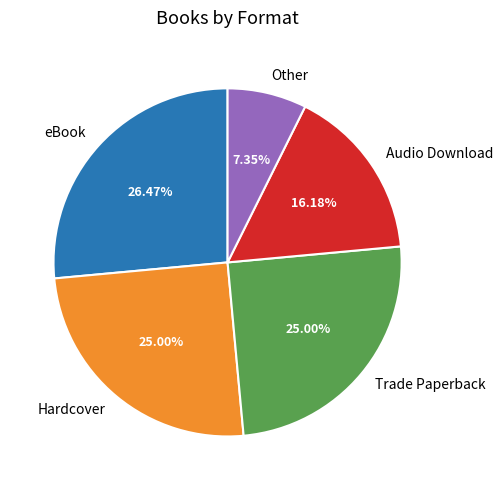

What percentage is the eBook slice, to the nearest percent?

26%